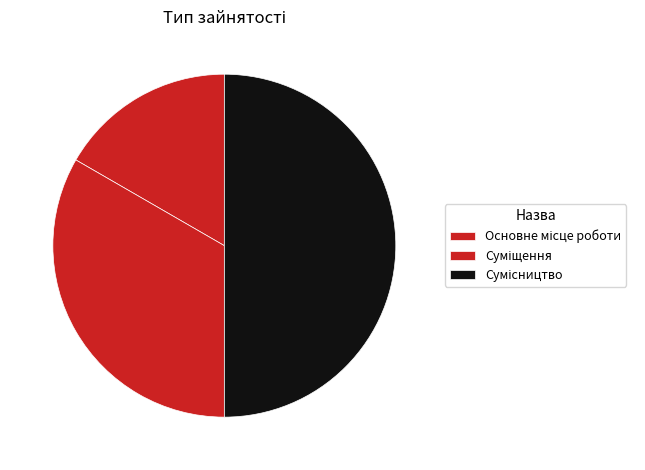

What is the change in value from Основне місце роботи to Суміщення?

+1